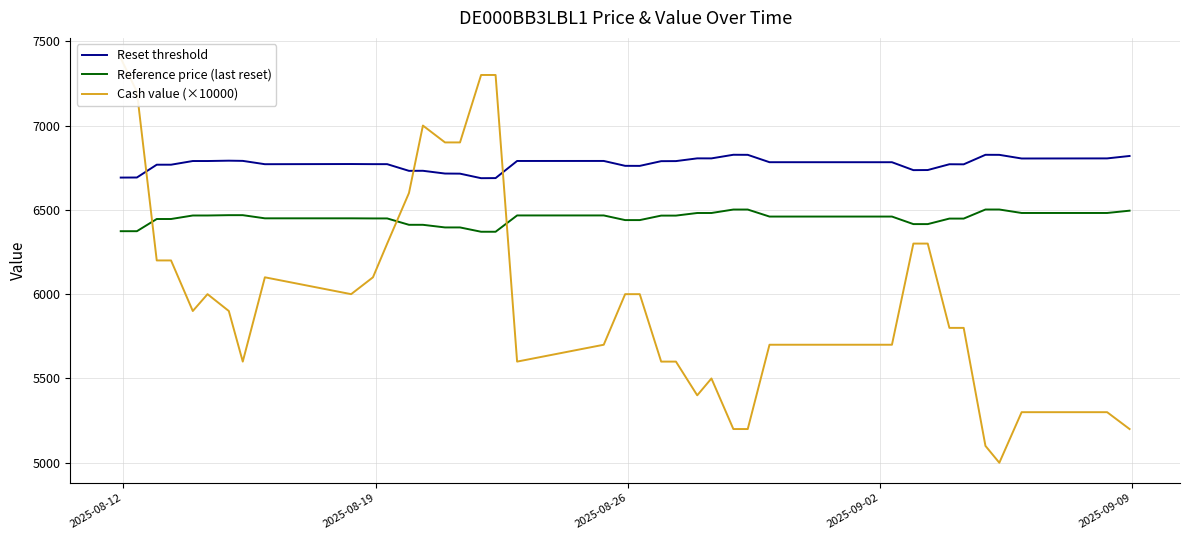

How many values in the Reference price (last reset) series exceed 6449?

23